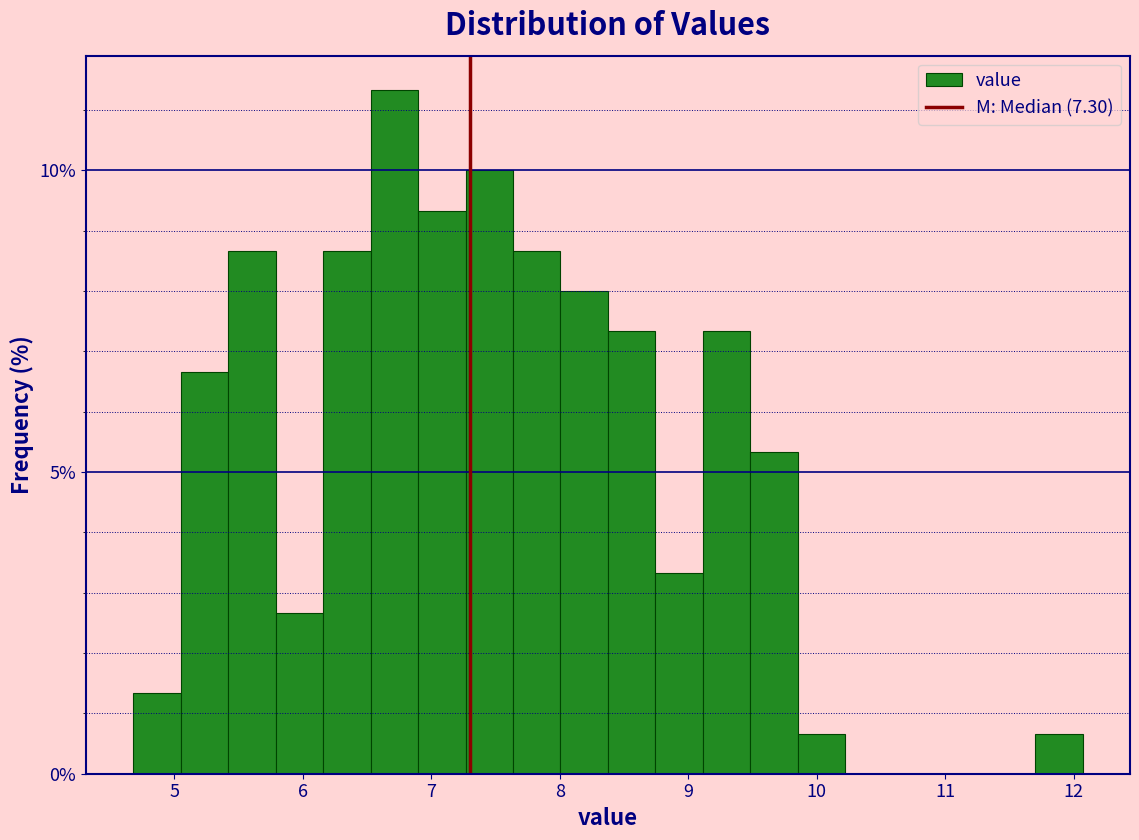

Around what value on the x-axis is the tallest bar? Give the approximate position of its centre, as read against the axis.

6.7